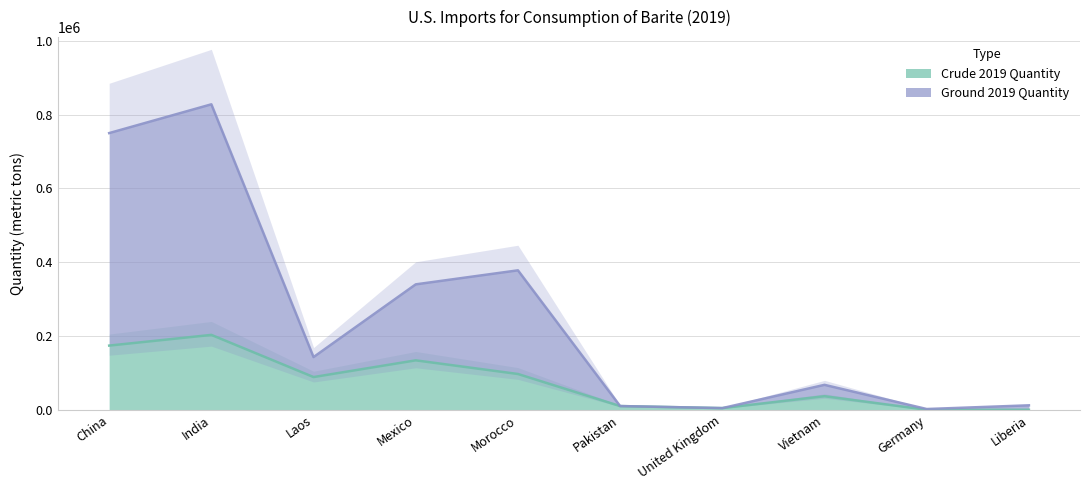

True or false: Crude 2019 Quantity and Ground 2019 Quantity cross at least once.

False